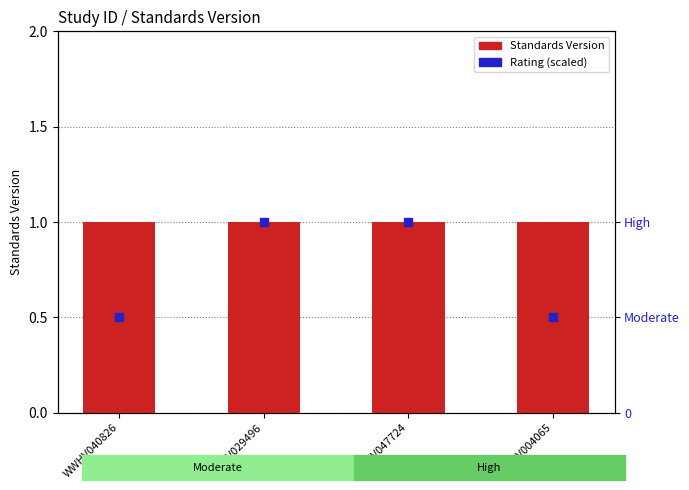

Which series has the largest Y range (max minus min)?

Rating (scaled)